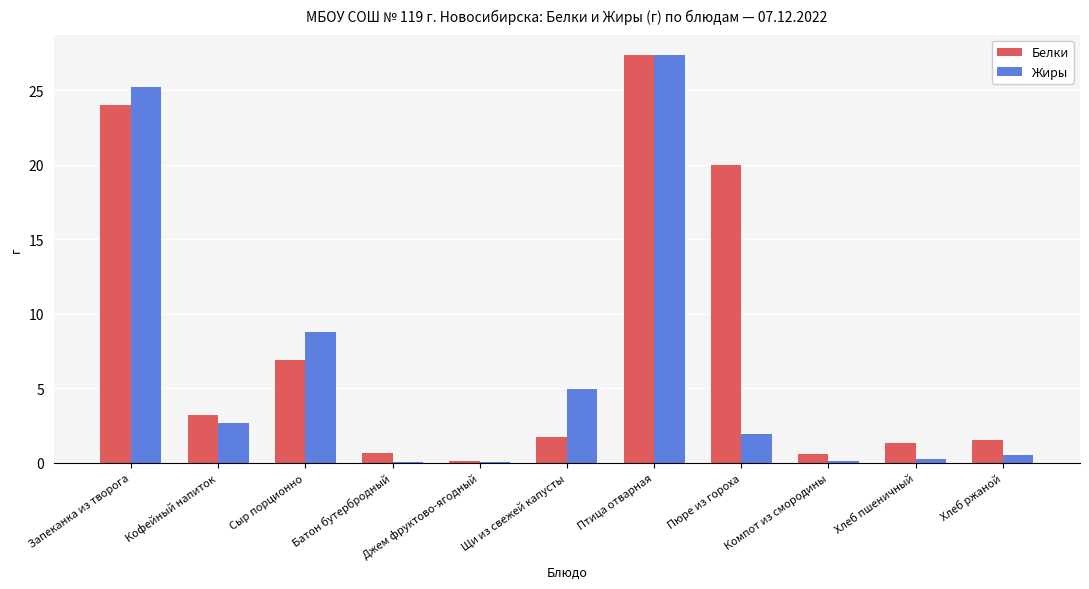

What value does the Жиры series have at Хлеб ржаной?

0.6